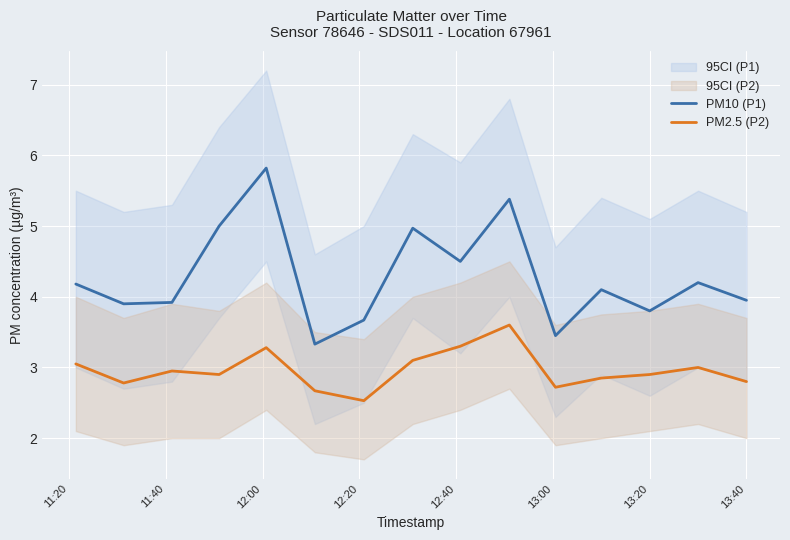

True or false: PM2.5 (P2) and PM10 (P1) intersect in this chart.

False